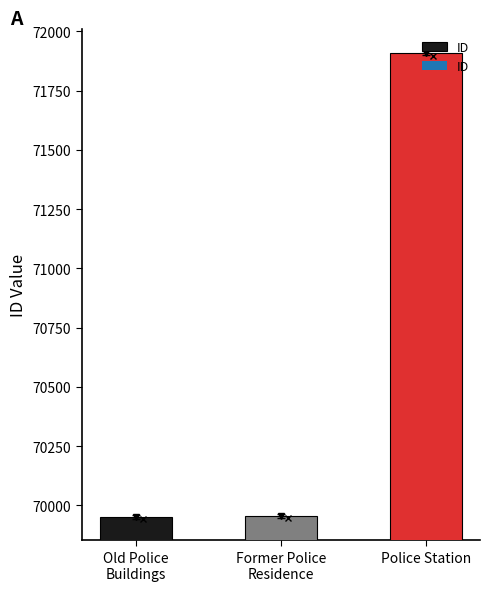

True or false: the data shows 69952 at Old Police
Buildings.

True